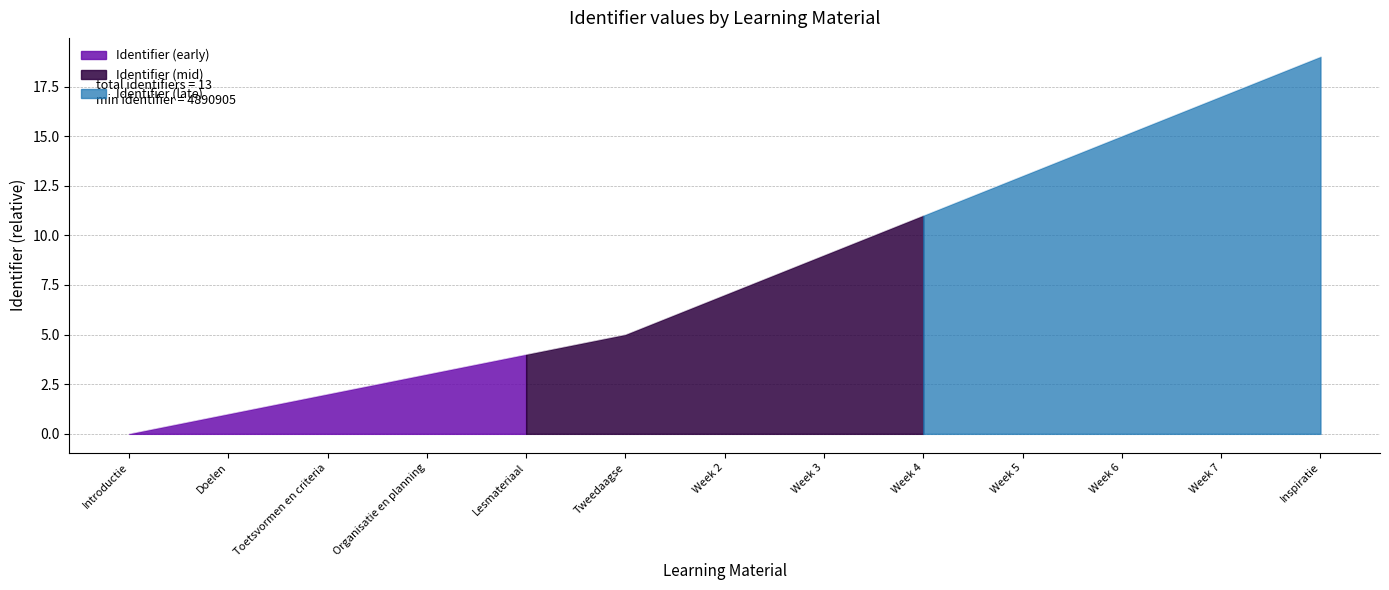

List the labels in order of value, smallest first.

Introductie, Doelen, Toetsvormen en criteria, Organisatie en planning, Lesmateriaal, Tweedaagse, Week 2, Week 3, Week 4, Week 5, Week 6, Week 7, Inspiratie